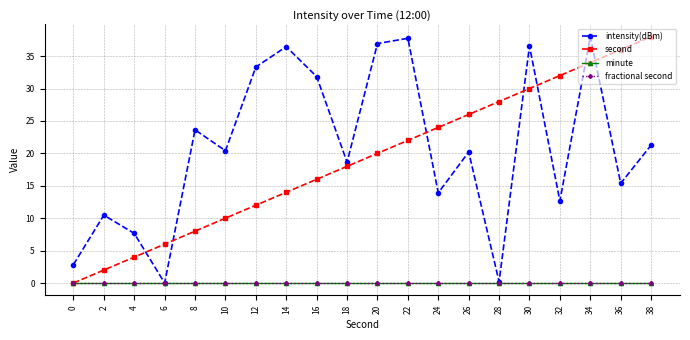

Reading right to left, list all the values displayed in this chart.

intensity(dBm): 21.3	15.4	38.0	12.7	36.6	0.2	20.2	13.9	37.8	36.9	18.6	31.8	36.5	33.3	20.4	23.6	0.0	7.7	10.5	2.8
second: 38.0	36.0	34.0	32.0	30.0	28.0	26.0	24.0	22.0	20.0	18.0	16.0	14.0	12.0	10.0	8.0	6.0	4.0	2.0	0.0
minute: 0.0	0.0	0.0	0.0	0.0	0.0	0.0	0.0	0.0	0.0	0.0	0.0	0.0	0.0	0.0	0.0	0.0	0.0	0.0	0.0
fractional second: 0.0	0.0	0.0	0.0	0.0	0.0	0.0	0.0	0.0	0.0	0.0	0.0	0.0	0.0	0.0	0.0	0.0	0.0	0.0	0.0